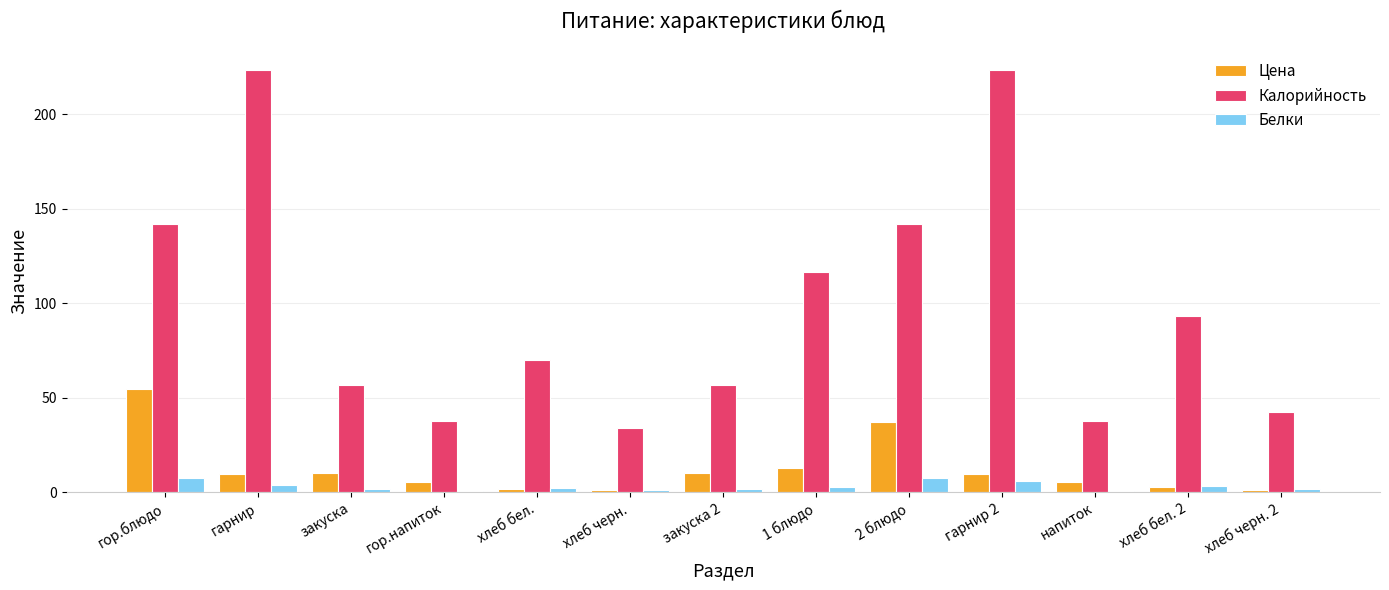

The Калорийность series shows 97.3 at гор.блюдо. True or false?

False